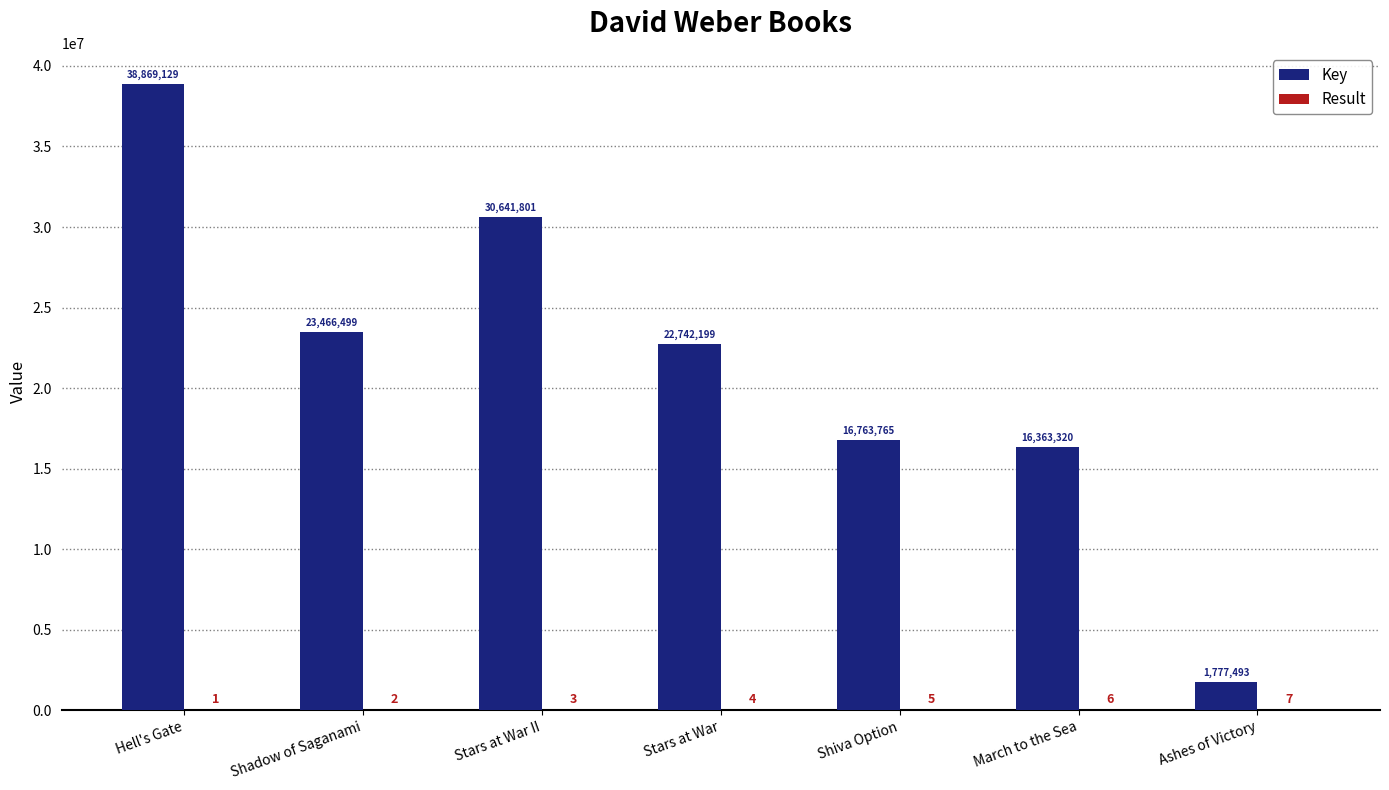

What is the sum of the Key values at Ashes of Victory and Hell's Gate?

40646622